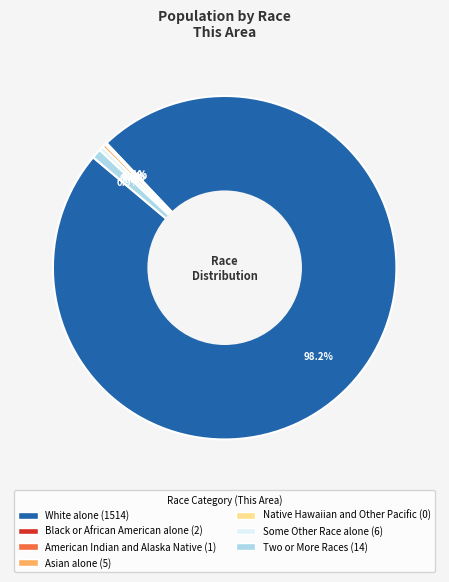

Count the number of slices in the pie.

7